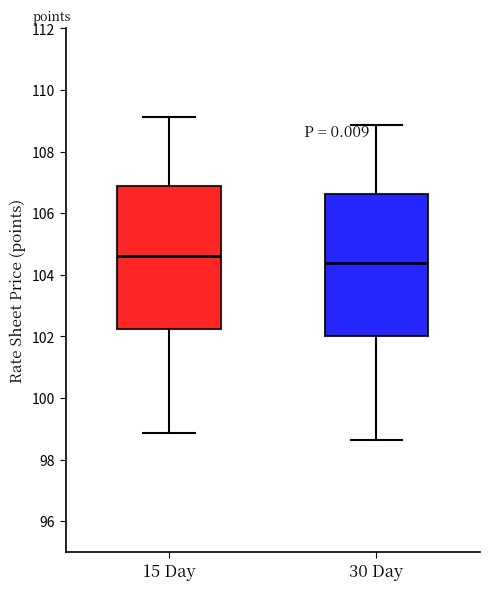

Reading left to right, read every box against the y-axis: the position of its median line, the range the box covers, and the ends of its whiskers. The values are not printed on the chart, so give them approximately, as read against the axis.

15 Day: median 104.6, box 102.2 to 106.8, whiskers 98.8 to 109.2
30 Day: median 104.4, box 102.0 to 106.6, whiskers 98.6 to 108.8